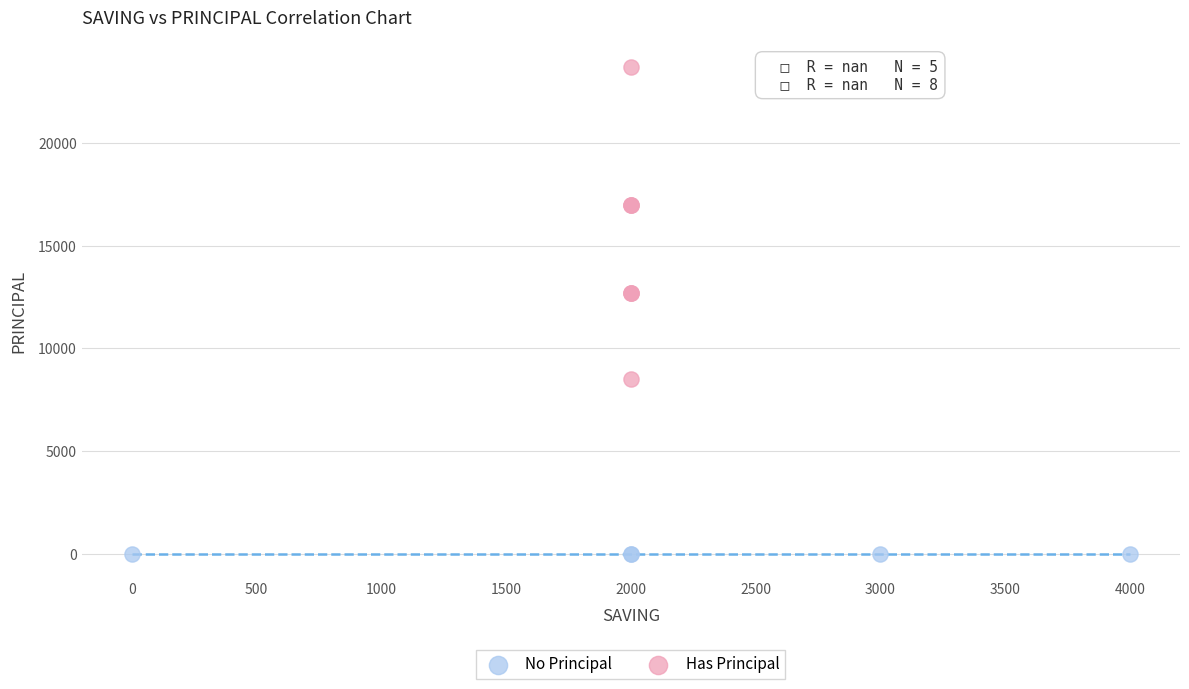

Which series contains the lowest Y value?

No Principal